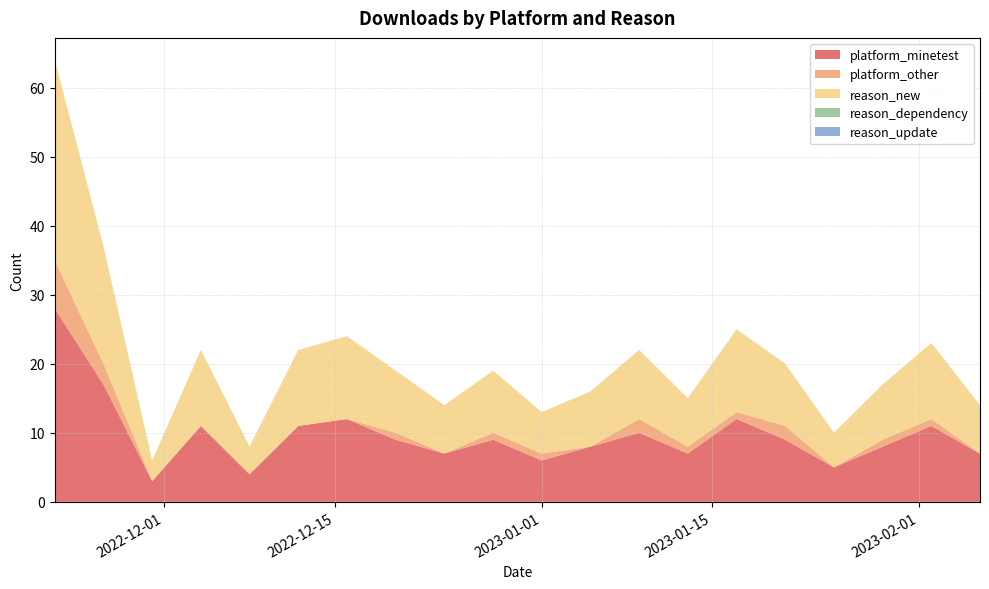

Reading right to left, what are all the values shown in this chart?

platform_minetest: 2023-02-06=7	2023-02-02=11	2023-01-29=8	2023-01-25=5	2023-01-21=9	2023-01-17=12	2023-01-13=7	2023-01-09=10	2023-01-05=8	2023-01-01=6	2022-12-28=9	2022-12-24=7	2022-12-20=9	2022-12-16=12	2022-12-12=11	2022-12-08=4	2022-12-04=11	2022-11-30=3	2022-11-26=17	2022-11-22=28
platform_other: 2023-02-06=0	2023-02-02=1	2023-01-29=1	2023-01-25=0	2023-01-21=2	2023-01-17=1	2023-01-13=1	2023-01-09=2	2023-01-05=0	2023-01-01=1	2022-12-28=1	2022-12-24=0	2022-12-20=1	2022-12-16=0	2022-12-12=0	2022-12-08=0	2022-12-04=0	2022-11-30=0	2022-11-26=3	2022-11-22=7
reason_new: 2023-02-06=7	2023-02-02=11	2023-01-29=8	2023-01-25=5	2023-01-21=9	2023-01-17=12	2023-01-13=7	2023-01-09=10	2023-01-05=8	2023-01-01=6	2022-12-28=9	2022-12-24=7	2022-12-20=9	2022-12-16=12	2022-12-12=11	2022-12-08=4	2022-12-04=11	2022-11-30=3	2022-11-26=17	2022-11-22=29
reason_dependency: 2023-02-06=0	2023-02-02=0	2023-01-29=0	2023-01-25=0	2023-01-21=0	2023-01-17=0	2023-01-13=0	2023-01-09=0	2023-01-05=0	2023-01-01=0	2022-12-28=0	2022-12-24=0	2022-12-20=0	2022-12-16=0	2022-12-12=0	2022-12-08=0	2022-12-04=0	2022-11-30=0	2022-11-26=0	2022-11-22=0
reason_update: 2023-02-06=0	2023-02-02=0	2023-01-29=0	2023-01-25=0	2023-01-21=0	2023-01-17=0	2023-01-13=0	2023-01-09=0	2023-01-05=0	2023-01-01=0	2022-12-28=0	2022-12-24=0	2022-12-20=0	2022-12-16=0	2022-12-12=0	2022-12-08=0	2022-12-04=0	2022-11-30=0	2022-11-26=0	2022-11-22=0